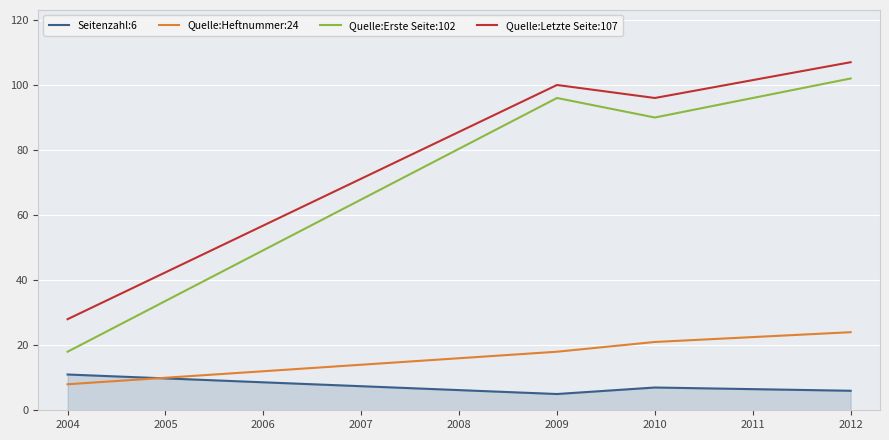

How many lines are shown in the chart?

4